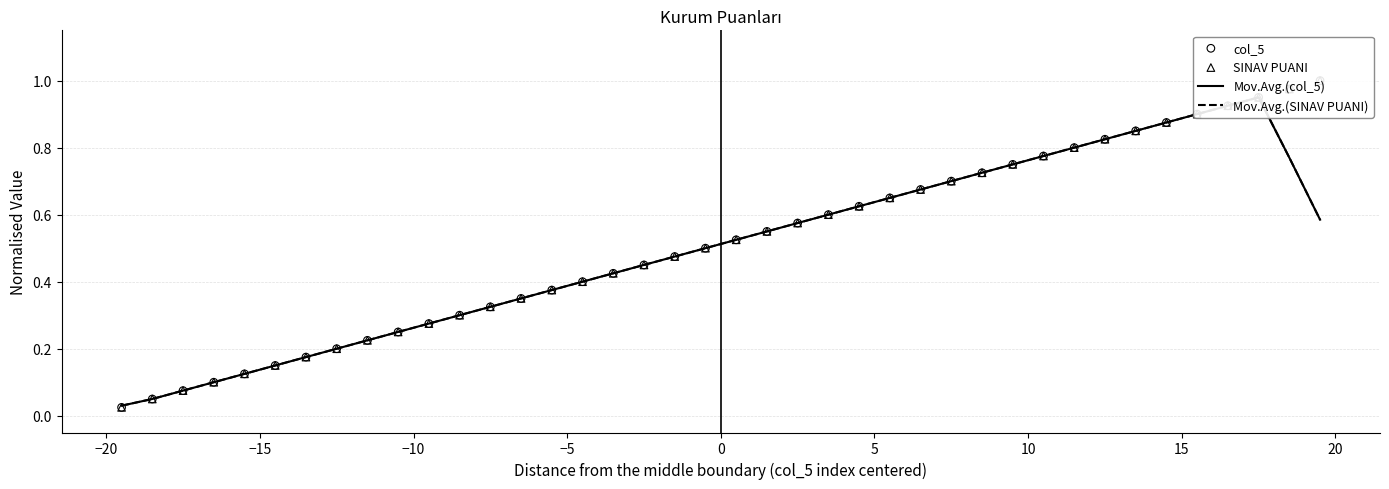

At how many categories does at least one series exceed 0?

40